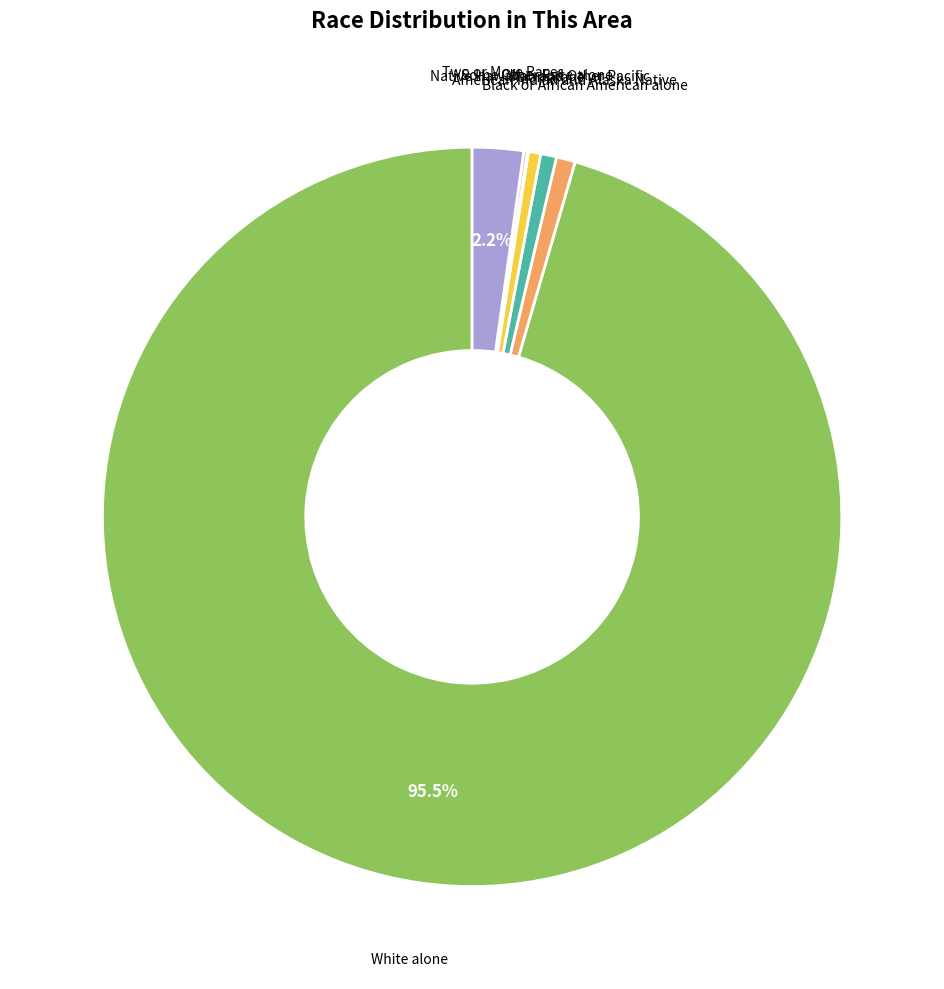

Does any single category account for the majority?

Yes